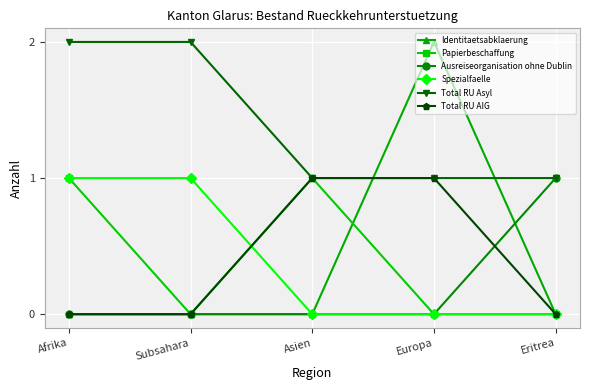

Which series has the widest spread of values?

Identitaetsabklaerung